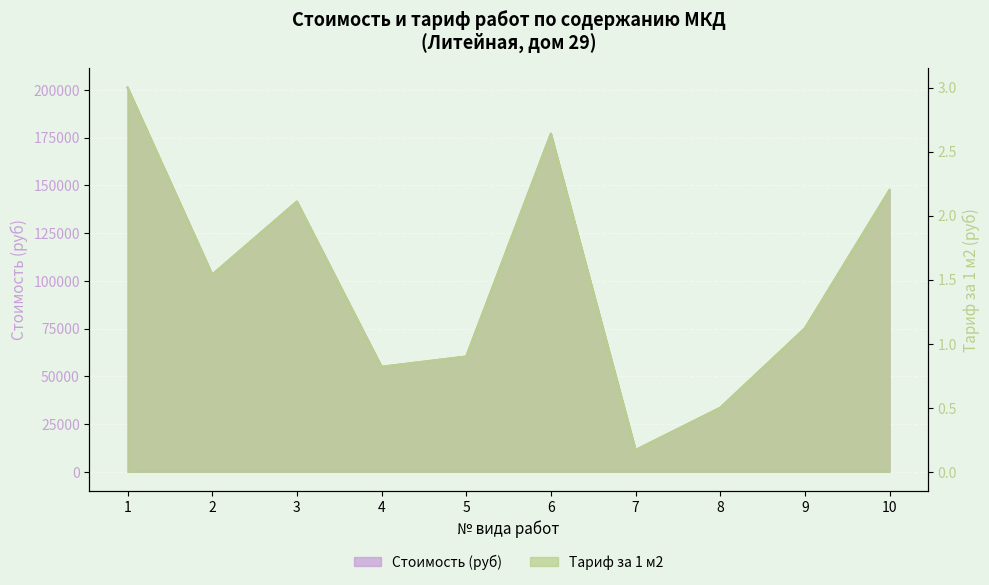

How many data points in Тариф за 1 м2 are less than 1?

4